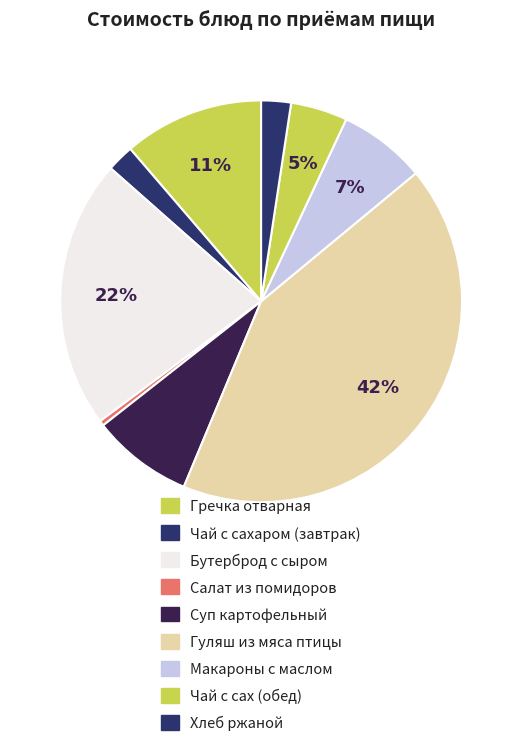

How many slices are in this pie chart?

9